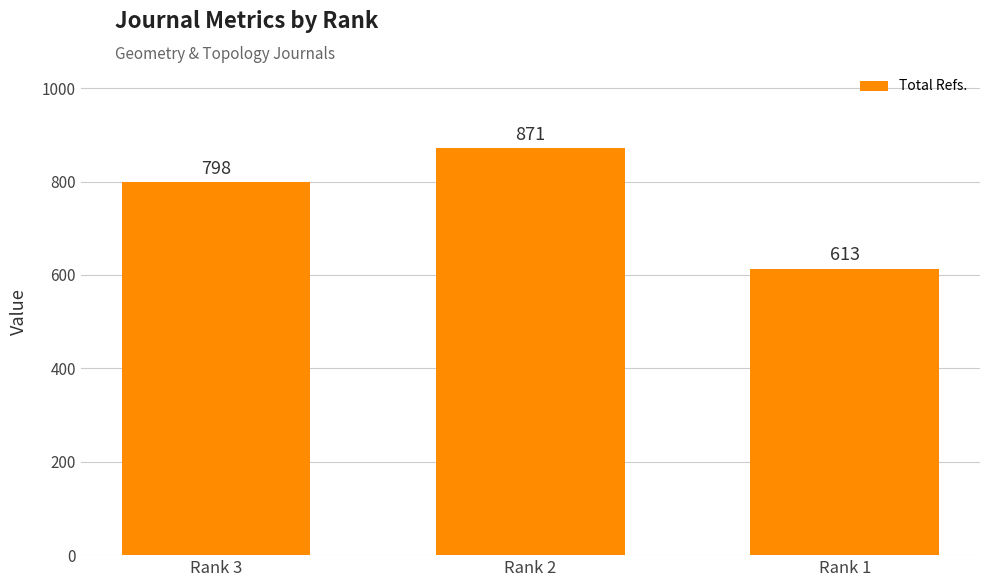

Reading right to left, what are all the values shown in this chart?

Rank 1=613	Rank 2=871	Rank 3=798